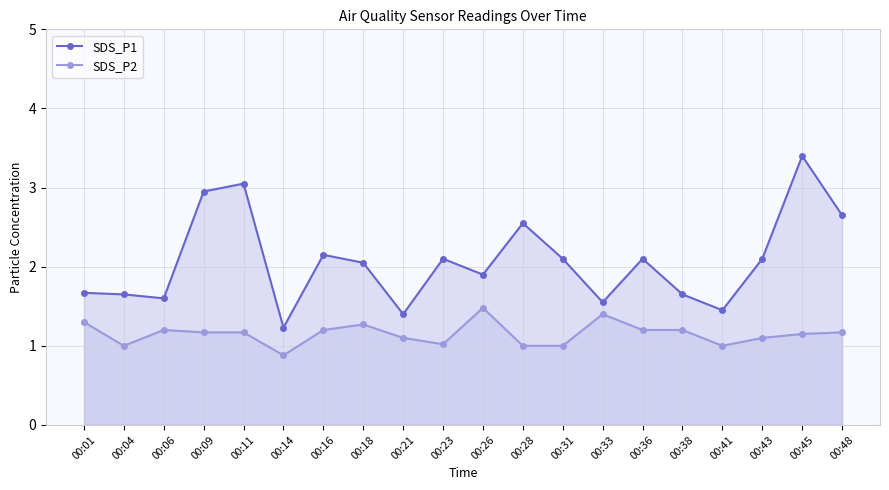

Reading left to right, list all the values displayed in this chart.

SDS_P1: 1.7	1.6	1.6	3.0	3.0	1.2	2.1	2.0	1.4	2.1	1.9	2.5	2.1	1.6	2.1	1.6	1.4	2.1	3.4	2.6
SDS_P2: 1.3	1.0	1.2	1.2	1.2	0.9	1.2	1.3	1.1	1.0	1.5	1.0	1.0	1.4	1.2	1.2	1.0	1.1	1.1	1.2